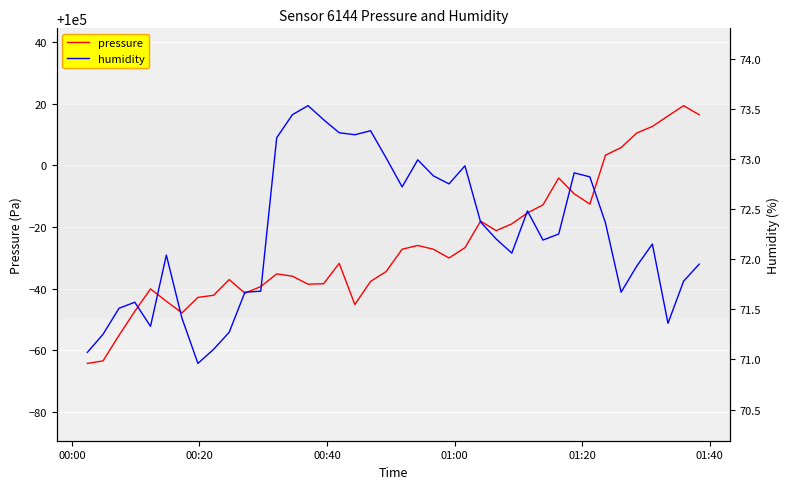

What is the highest value of the pressure series?

100019.3